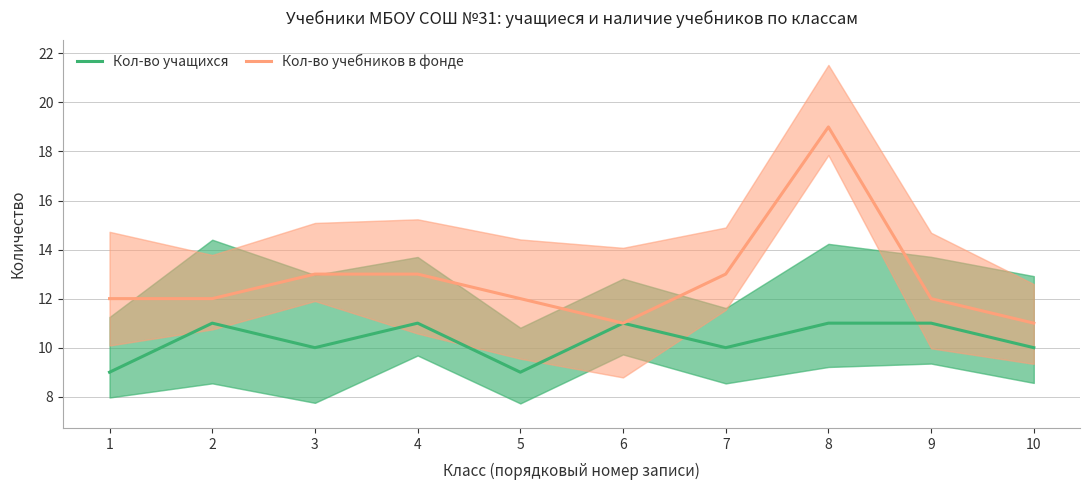

Reading left to right, extract all data points from this chart.

Кол-во учащихся: 9	11	10	11	9	11	10	11	11	10
Кол-во учебников в фонде: 12	12	13	13	12	11	13	19	12	11